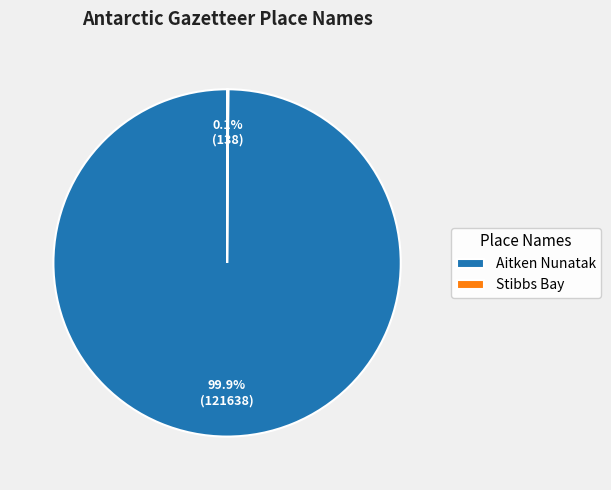

Is there a majority slice in this chart?

Yes